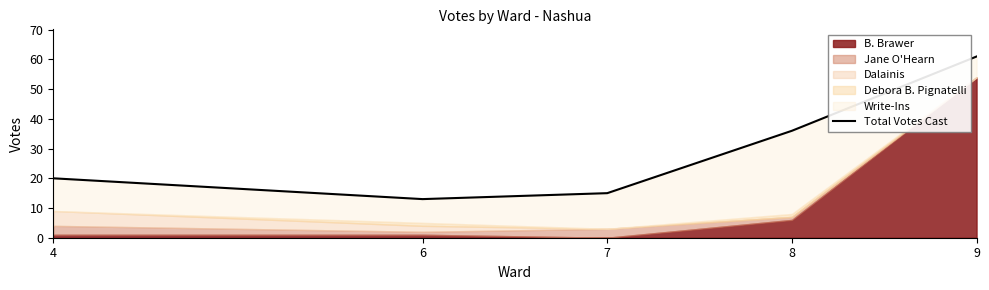

True or false: there are more than 1 points higher than both neighbors.

False